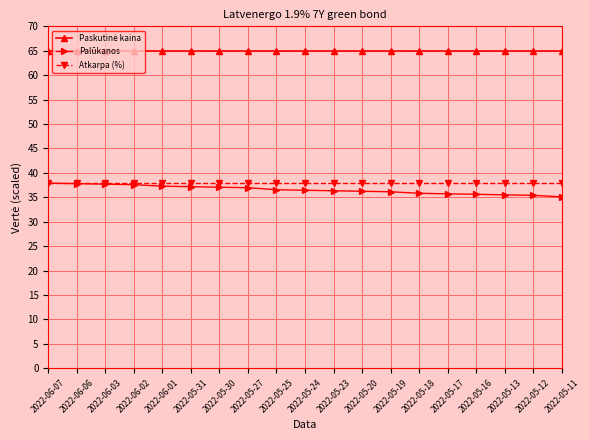

What is the spread (max minus min) of values at 2022-06-02?

27.4